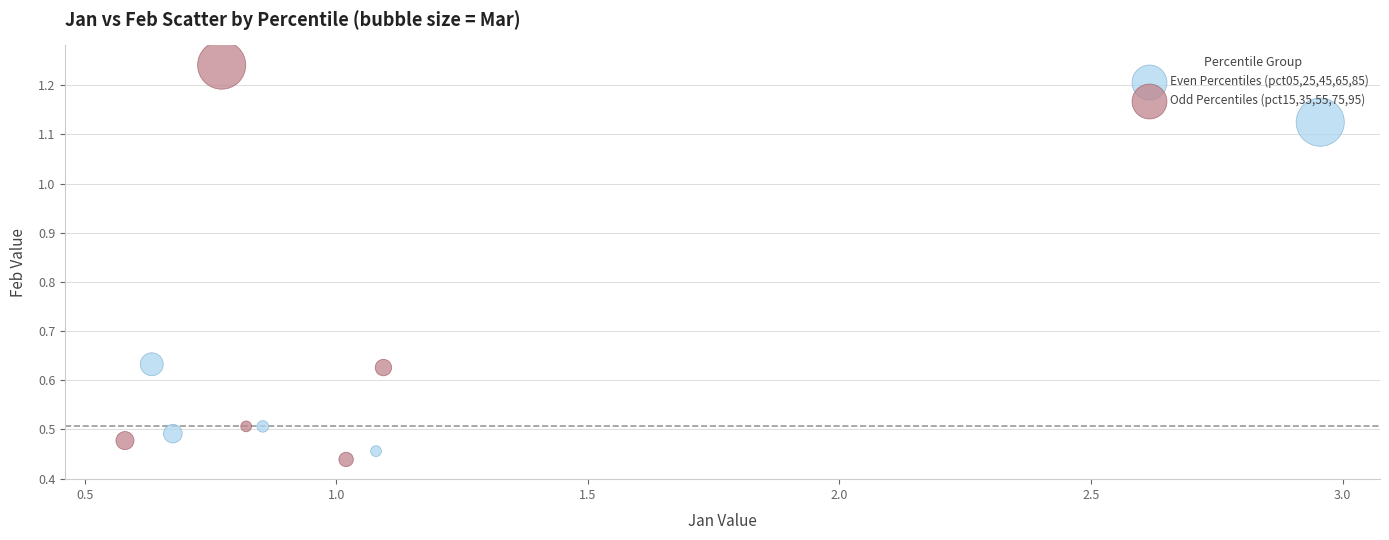

Which series reaches the maximum Y coordinate?

Odd Percentiles (pct15,35,55,75,95)